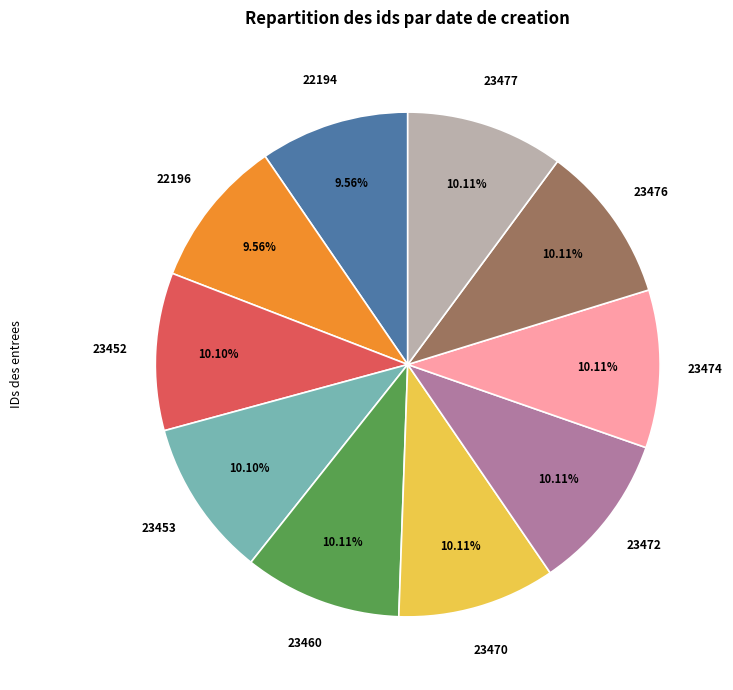

Is there any slice that represents more than half of the pie?

No